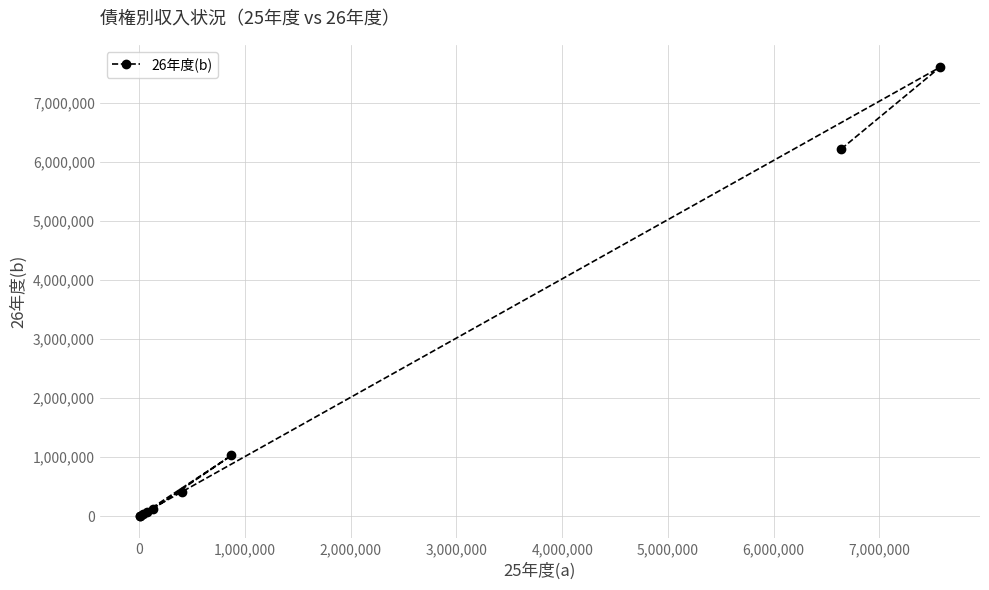

What is the greatest value displayed?

7607615